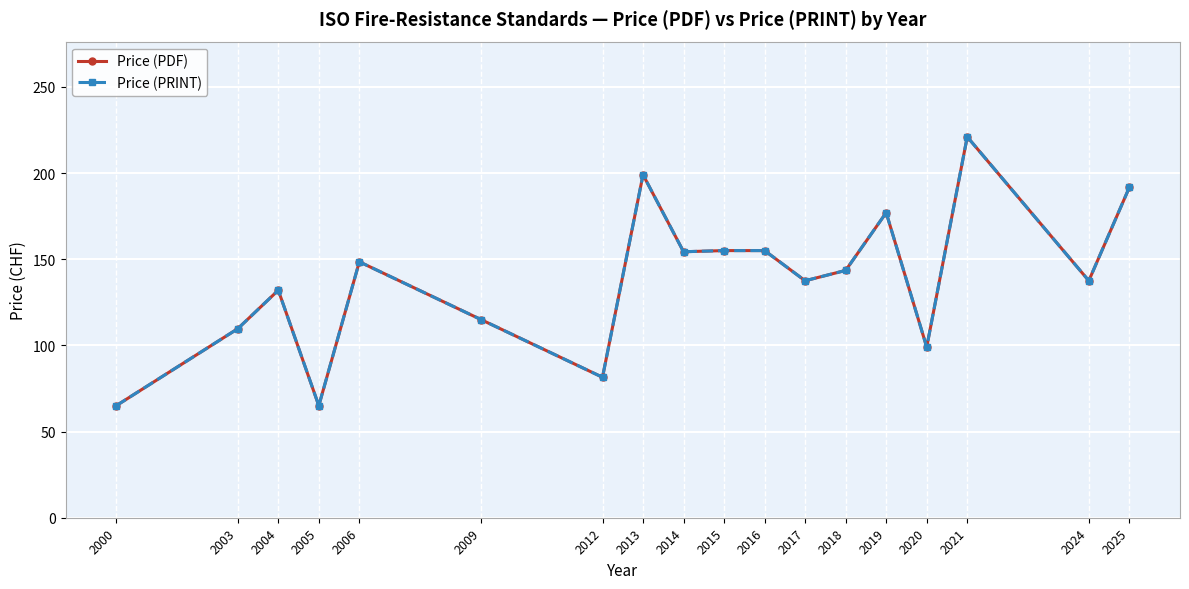

Is this an area chart (filled region under the line)?

No